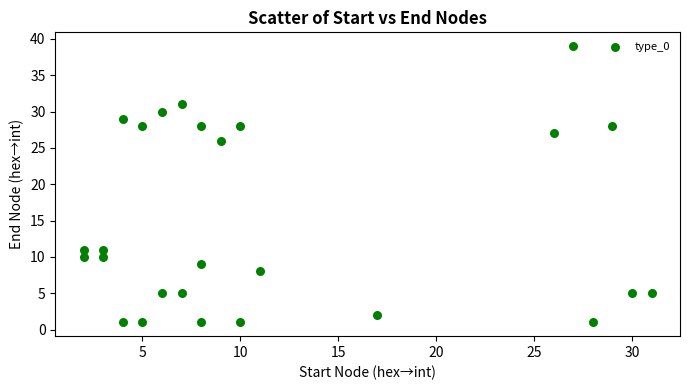

What Y value in the scatter plot is closest to 20?

26